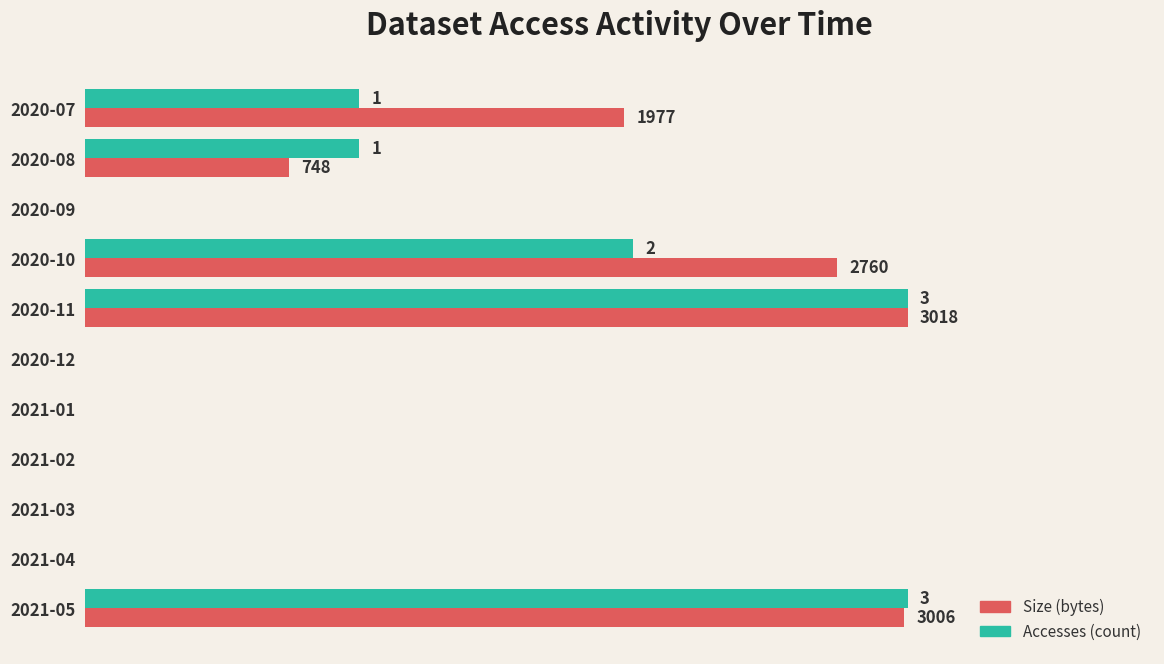

True or false: Size (normalized) has a value of 17.1 at 2020-07.

False